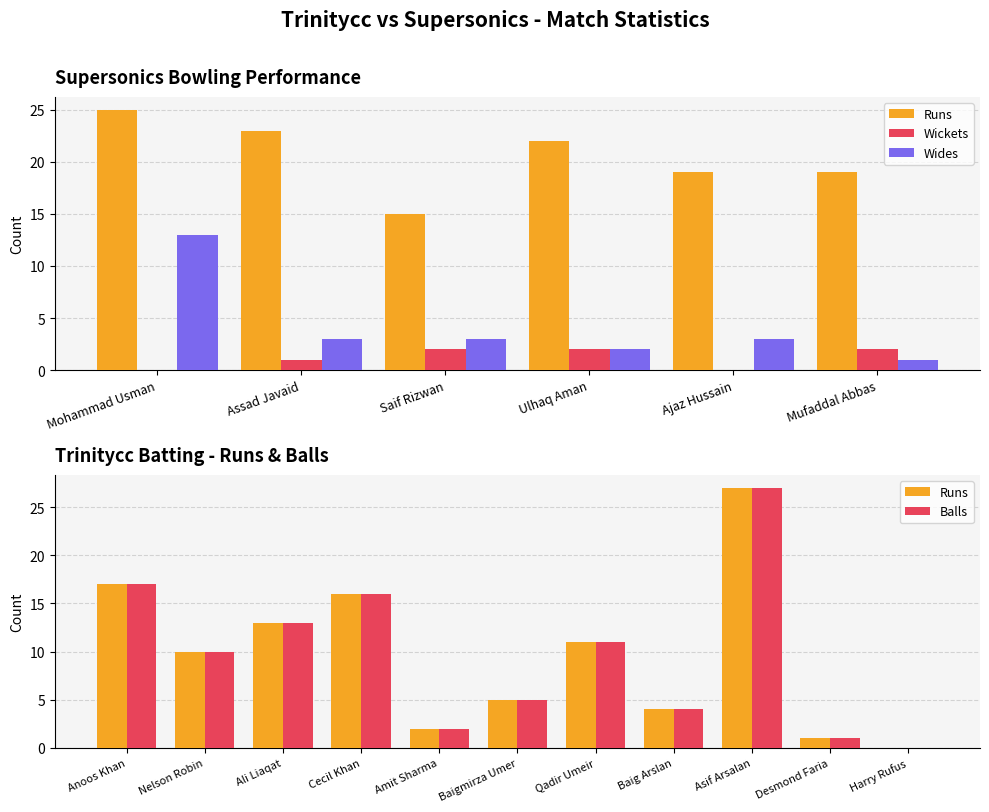

What is the difference between the maximum and minimum values in the Runs series?

27